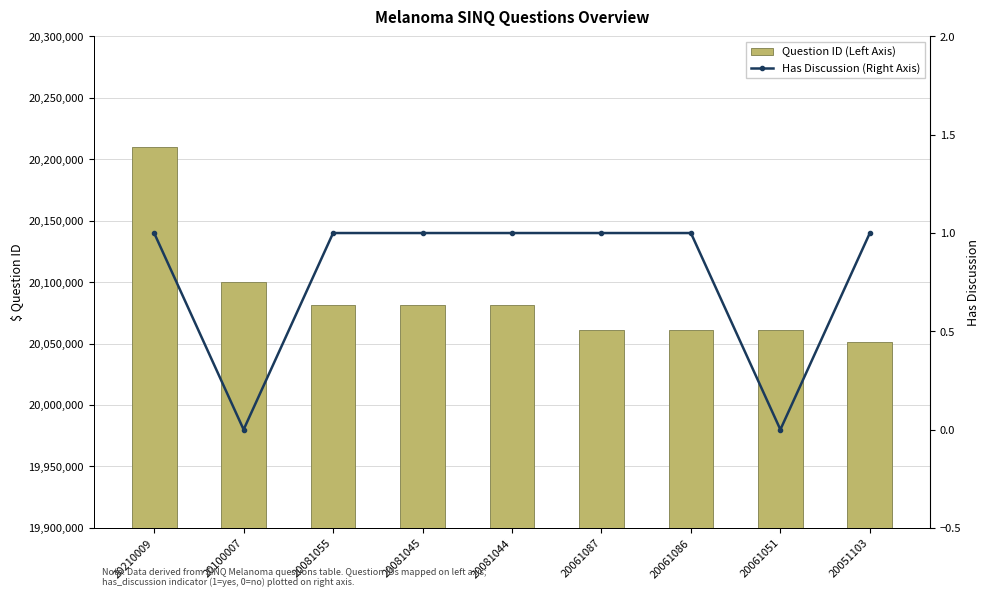

The Question ID (Left Axis) series shows 28803191 at 20061087. True or false?

False